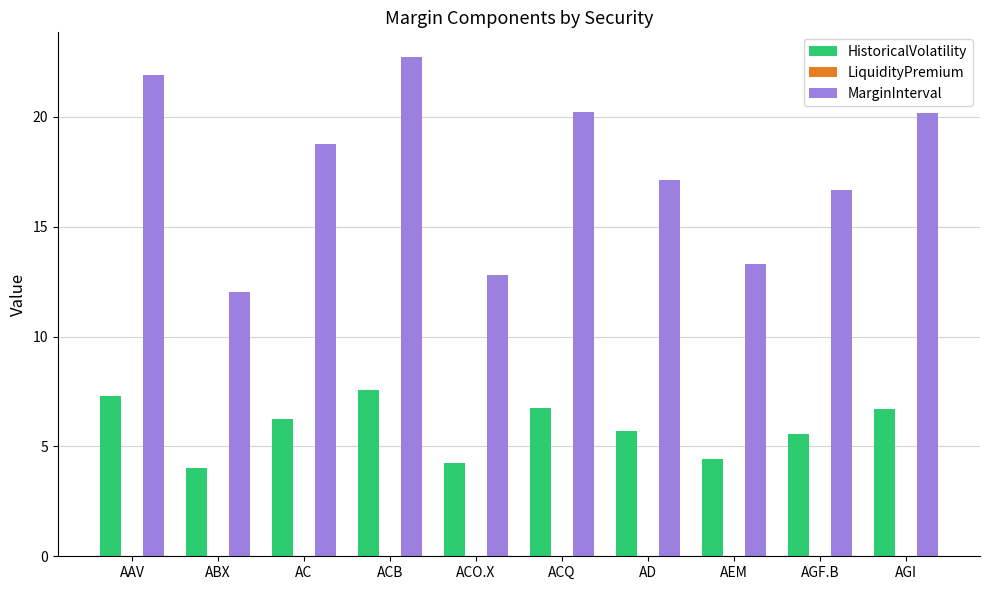

Count the number of data series in this chart.

2